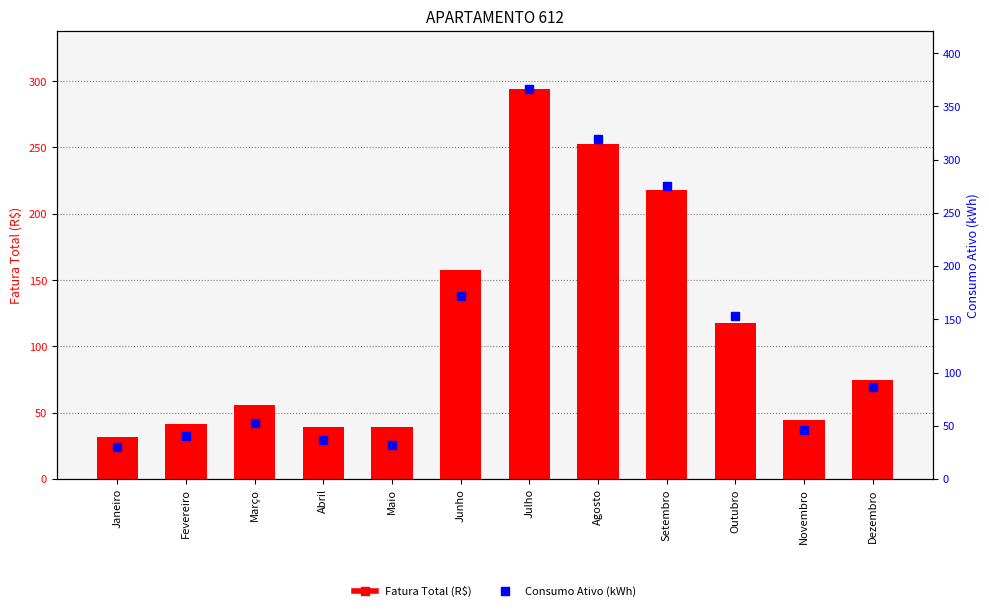

Reading right to left, what are all the values shown in this chart?

Fatura Total (R$): Dezembro=74.5	Novembro=44.2	Outubro=117.4	Setembro=217.6	Agosto=252.3	Julho=293.9	Junho=157.7	Maio=39.2	Abril=39.1	Março=55.9	Fevereiro=41.5	Janeiro=32.0
Consumo Ativo (kWh): Dezembro=86.0	Novembro=46.0	Outubro=153.0	Setembro=275.0	Agosto=319.0	Julho=366.0	Junho=172.0	Maio=32.0	Abril=37.0	Março=53.0	Fevereiro=40.0	Janeiro=30.0